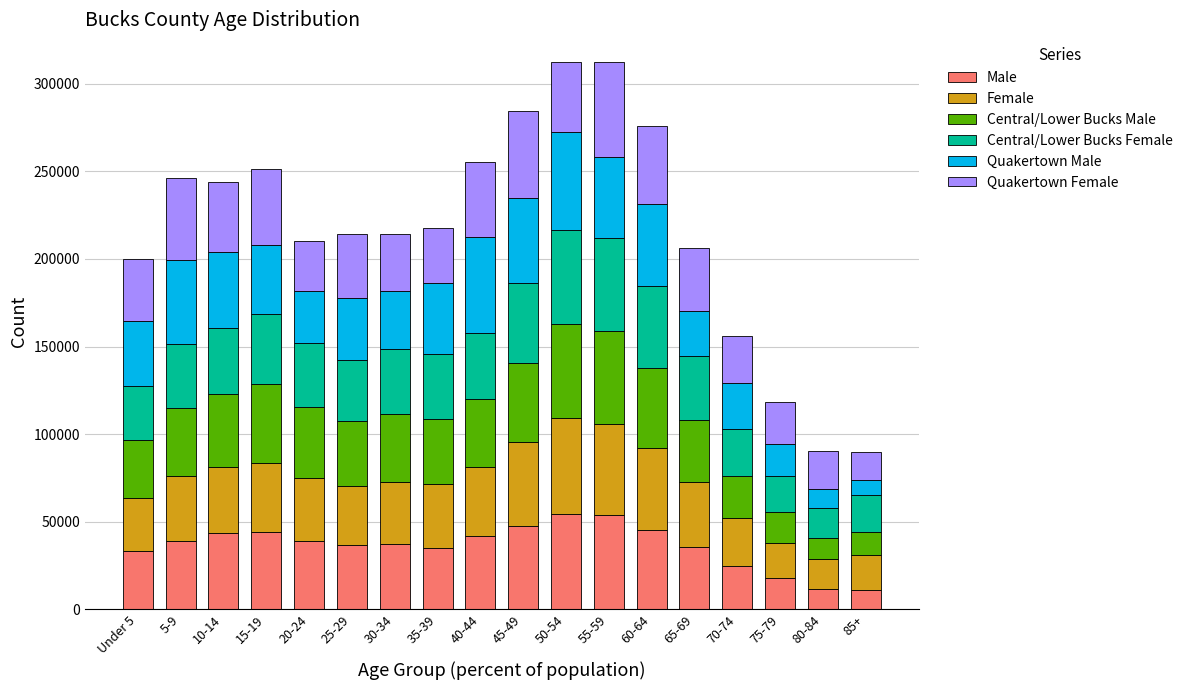

The value of Male at 60-64 is 45500.0. True or false?

True